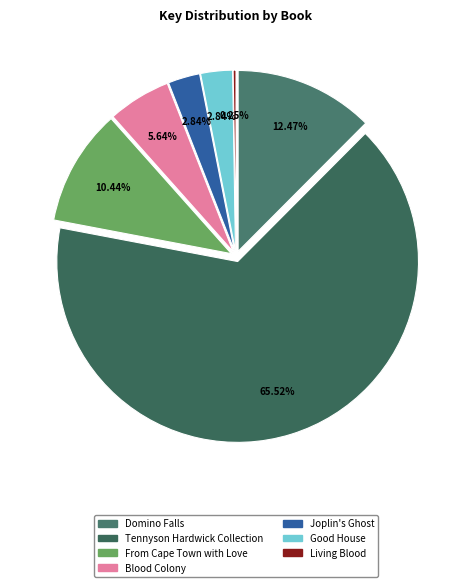

The From Cape Town with Love slice represents 10% of the pie. True or false?

True